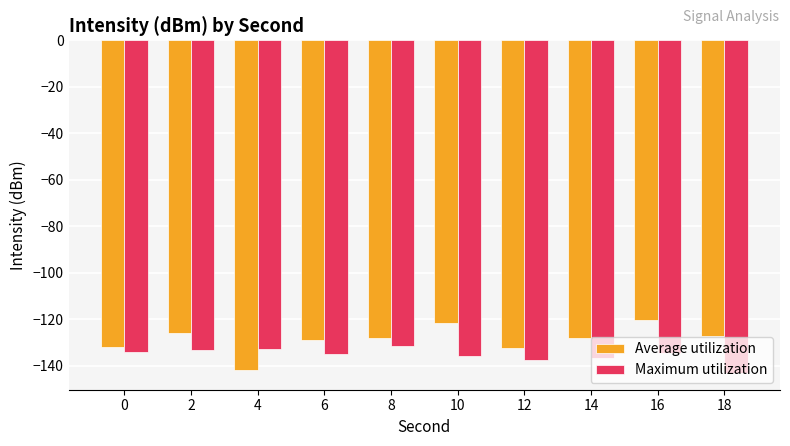

What is the minimum value shown in the chart?

-143.2